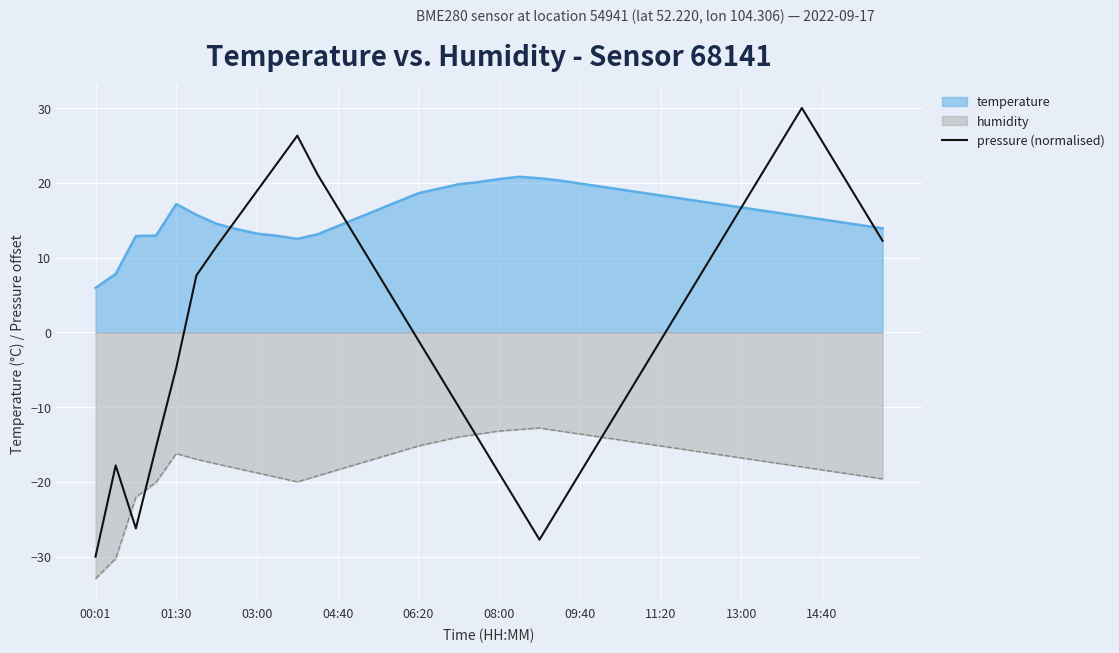

Which category has the lowest value in the humidity series?

00:01